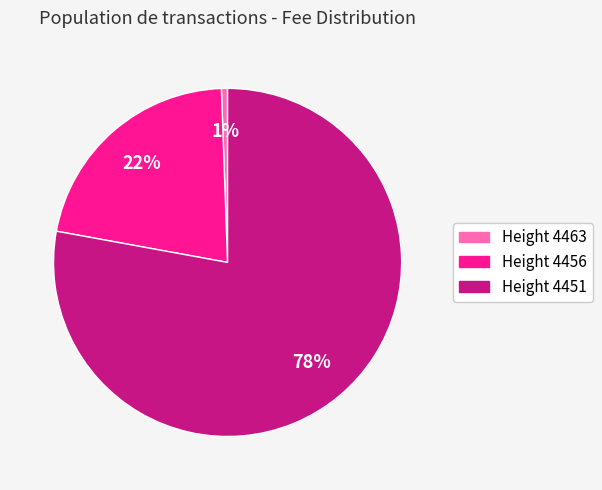

Does any single category account for the majority?

Yes